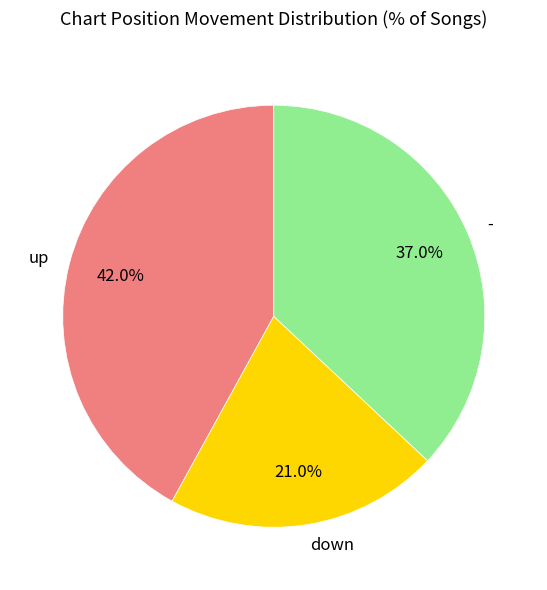

Is - the majority of the pie?

No